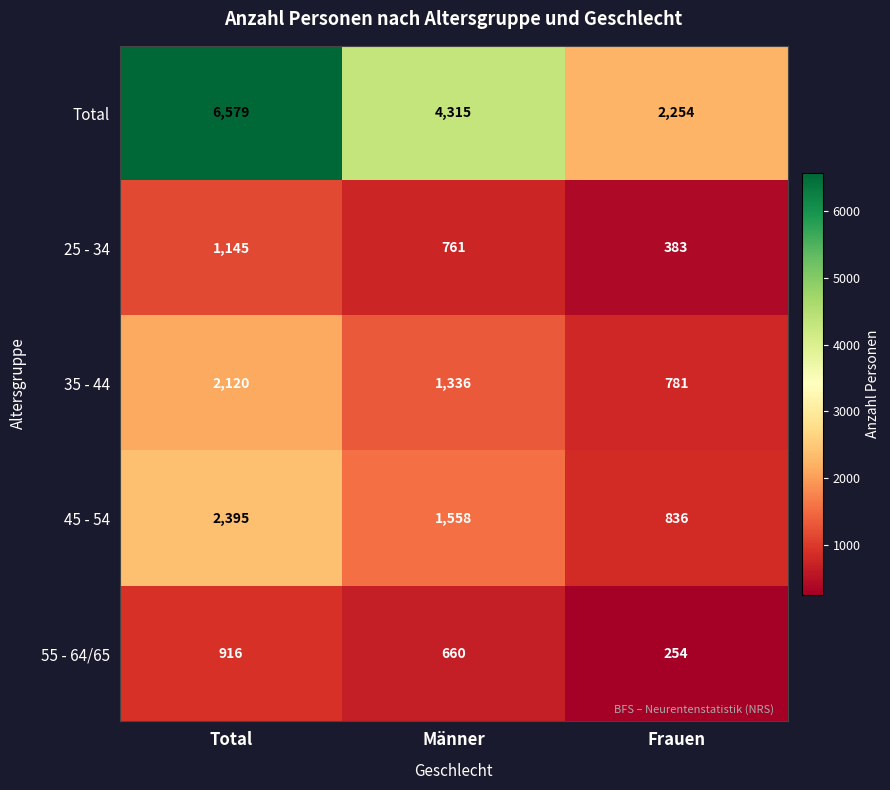

At which label does 55 - 64/65 first exceed 660?

Total